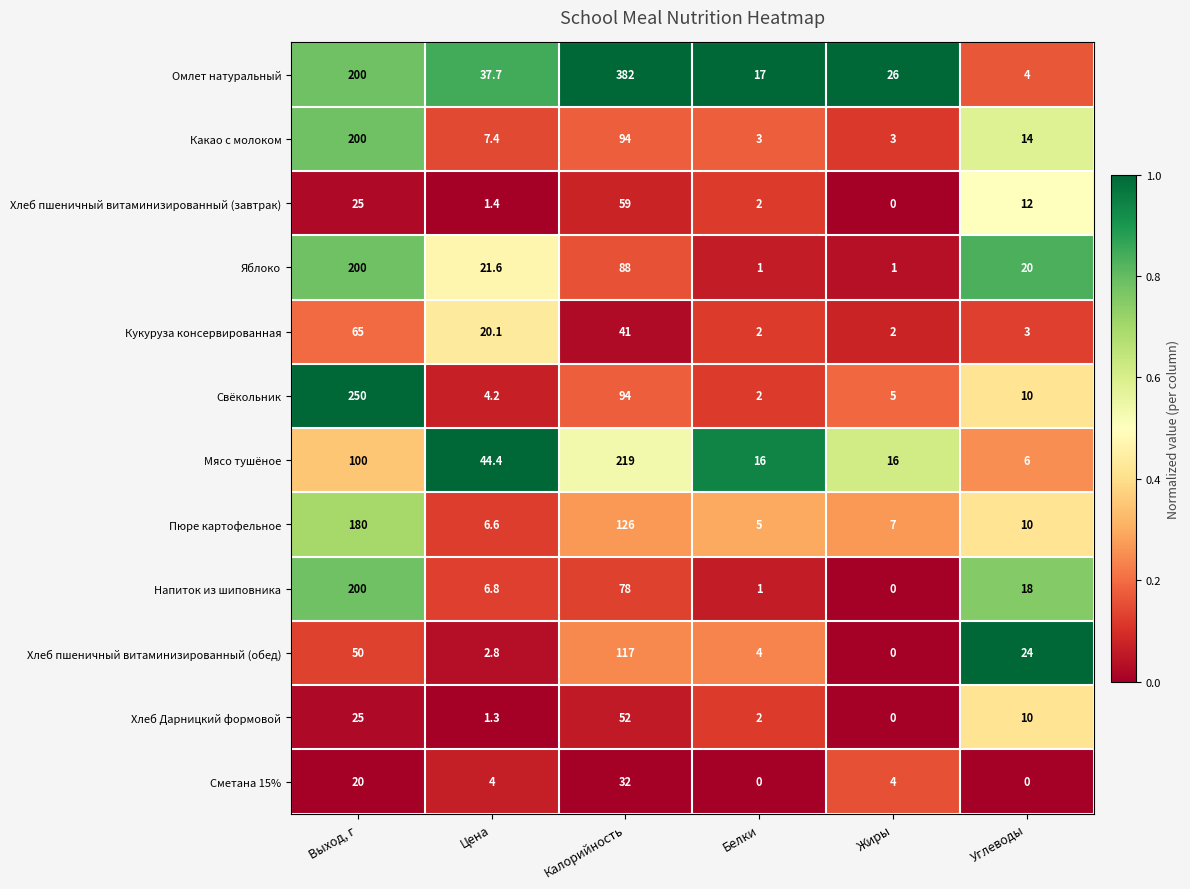

Which series has the widest spread of values?

Омлет натуральный